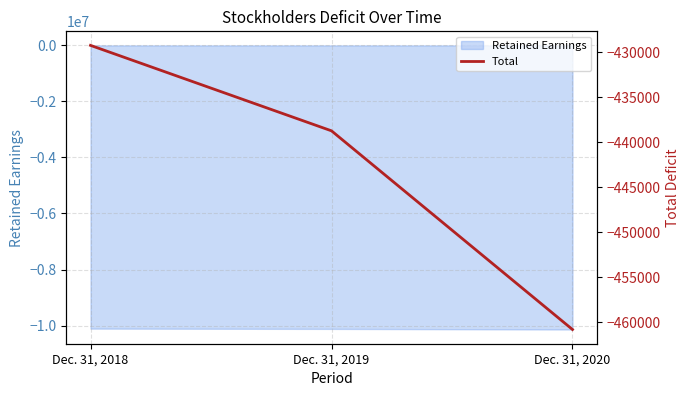

What is the lowest value of the Retained Earnings series?

-10141008